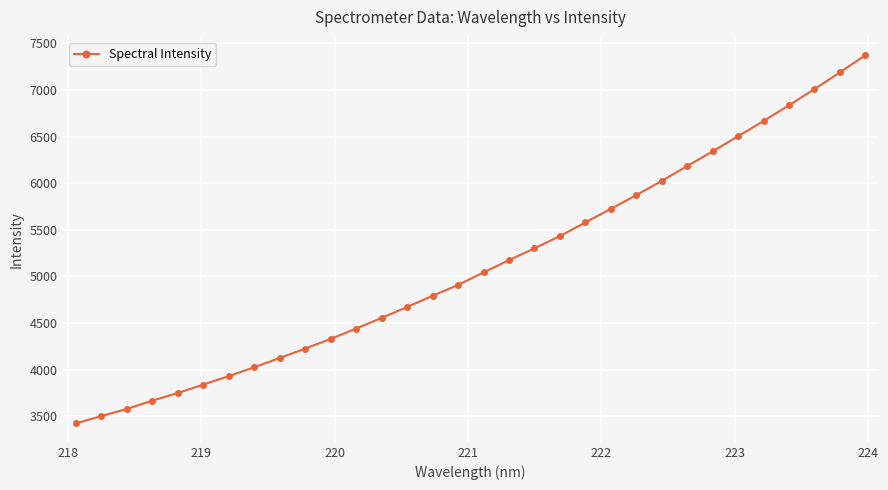

What is the sum of all values?

164033.1